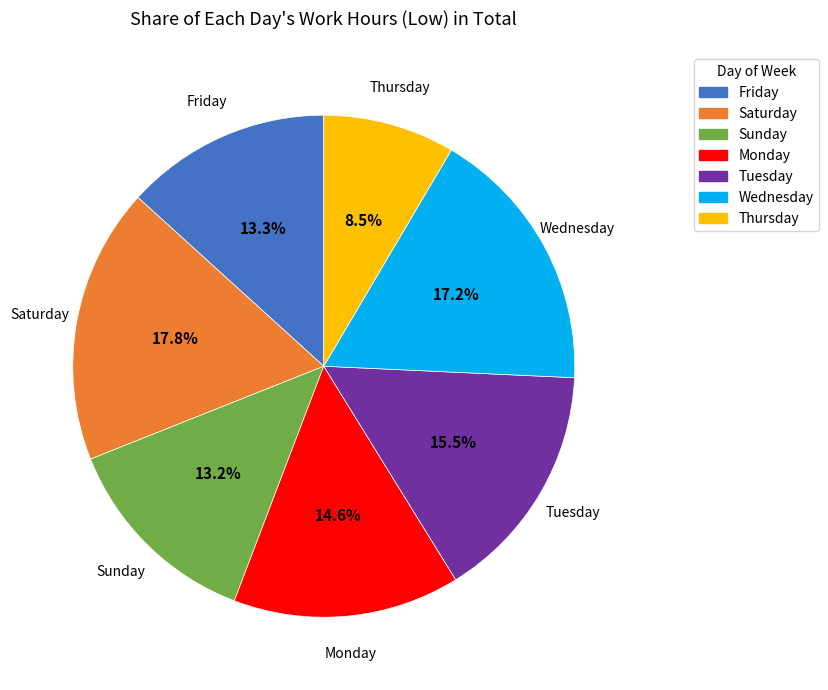

Does any single category account for the majority?

No